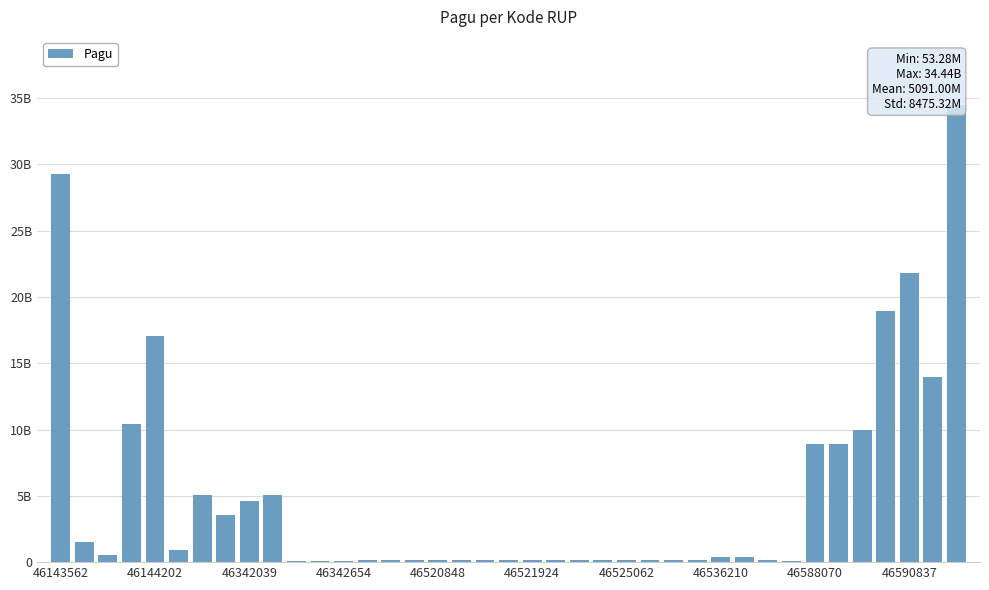

Count the number of values greater than 179820000.

19